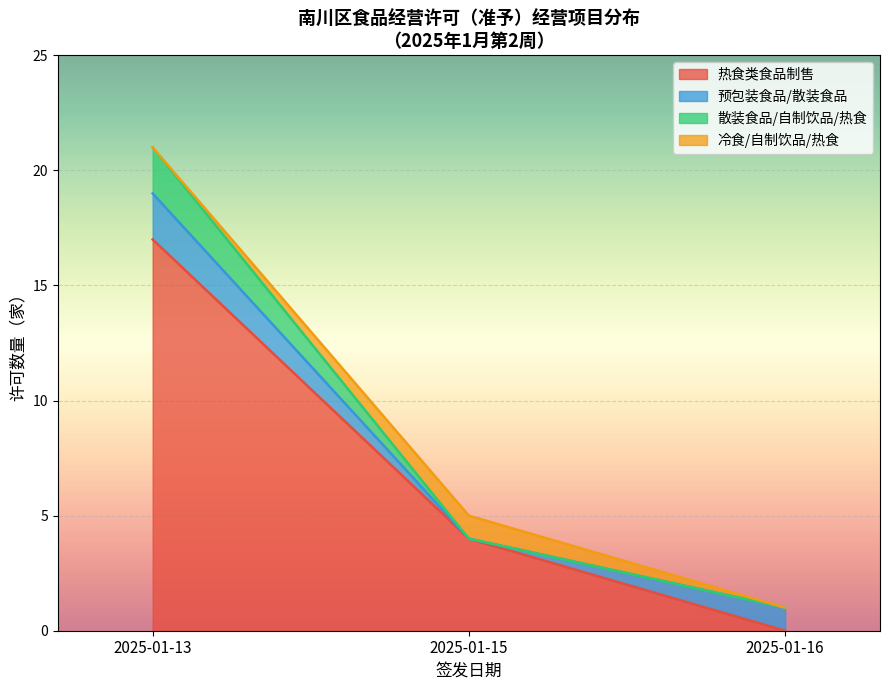

True or false: 散装食品销售/自制饮品/热食 and 预包装食品销售 intersect in this chart.

False